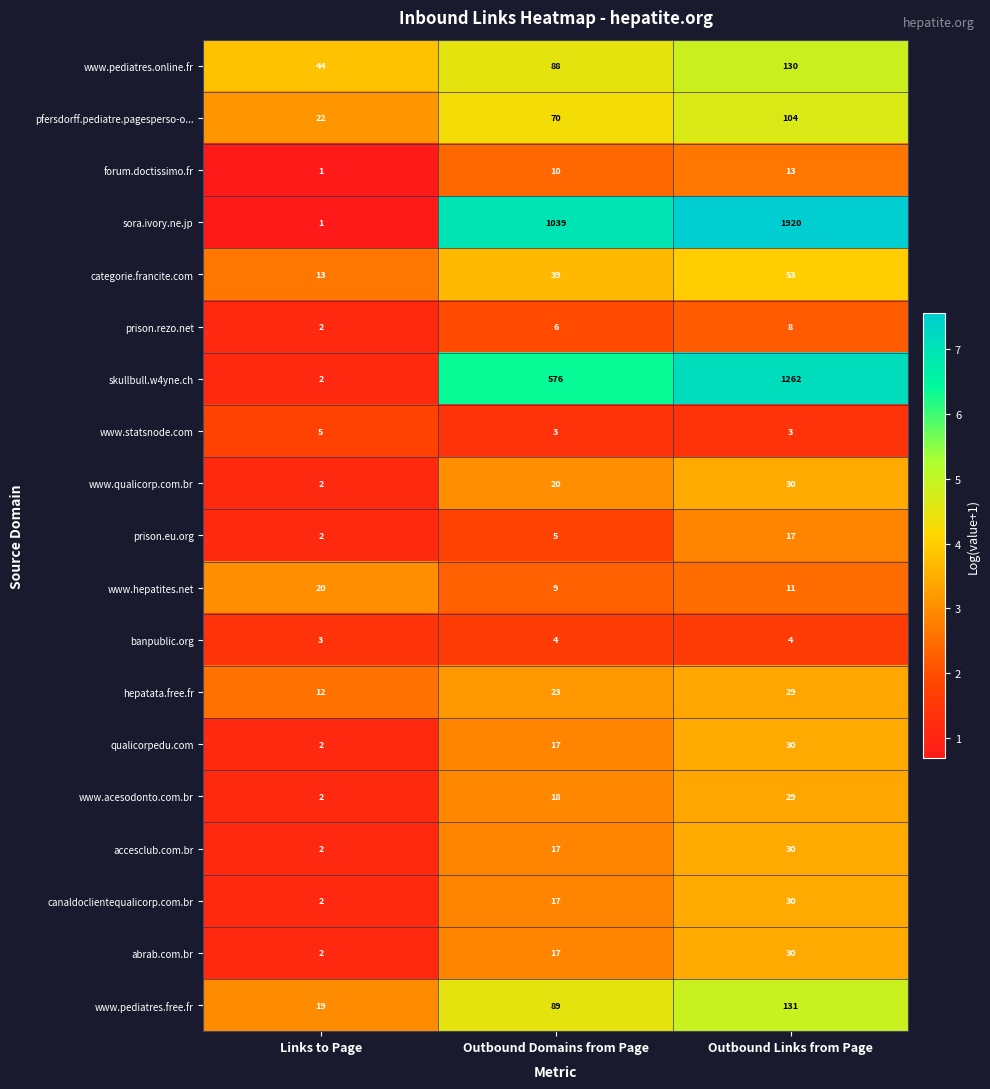

Which series changed the most between Links to Page and Outbound Links from Page?

sora.ivory.ne.jp